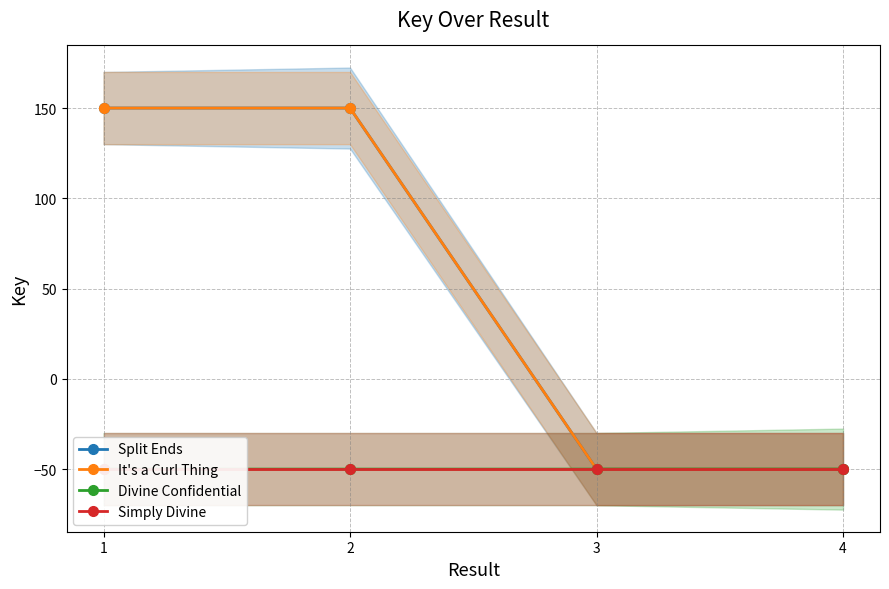

What is the smallest value displayed?

-50.0